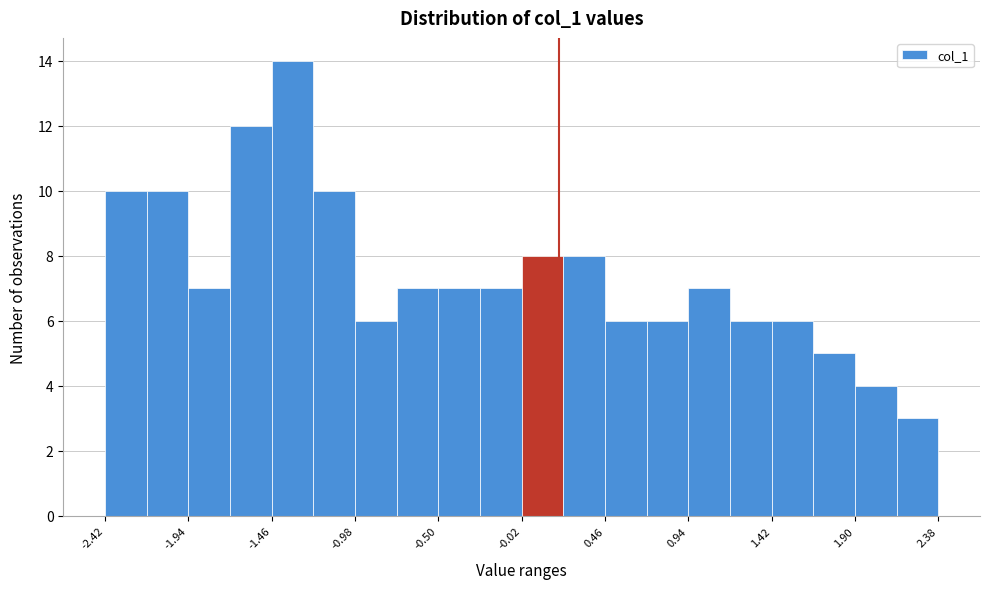

Reading left to right, transcribe this chart: for each bar, give the range it covers on the x-axis and its height. Neither the bar edges nor the heights are printed on the chart, so give them approximately, as read against the axes.

-2.42 to -2.18: 10
-2.18 to -1.94: 10
-1.94 to -1.70: 7
-1.70 to -1.46: 12
-1.46 to -1.22: 14
-1.22 to -0.98: 10
-0.98 to -0.74: 6
-0.74 to -0.50: 7
-0.50 to -0.26: 7
-0.26 to -0.02: 7
-0.02 to 0.22: 8
0.22 to 0.46: 8
0.46 to 0.70: 6
0.70 to 0.94: 6
0.94 to 1.18: 7
1.18 to 1.42: 6
1.42 to 1.66: 6
1.66 to 1.90: 5
1.90 to 2.14: 4
2.14 to 2.38: 3